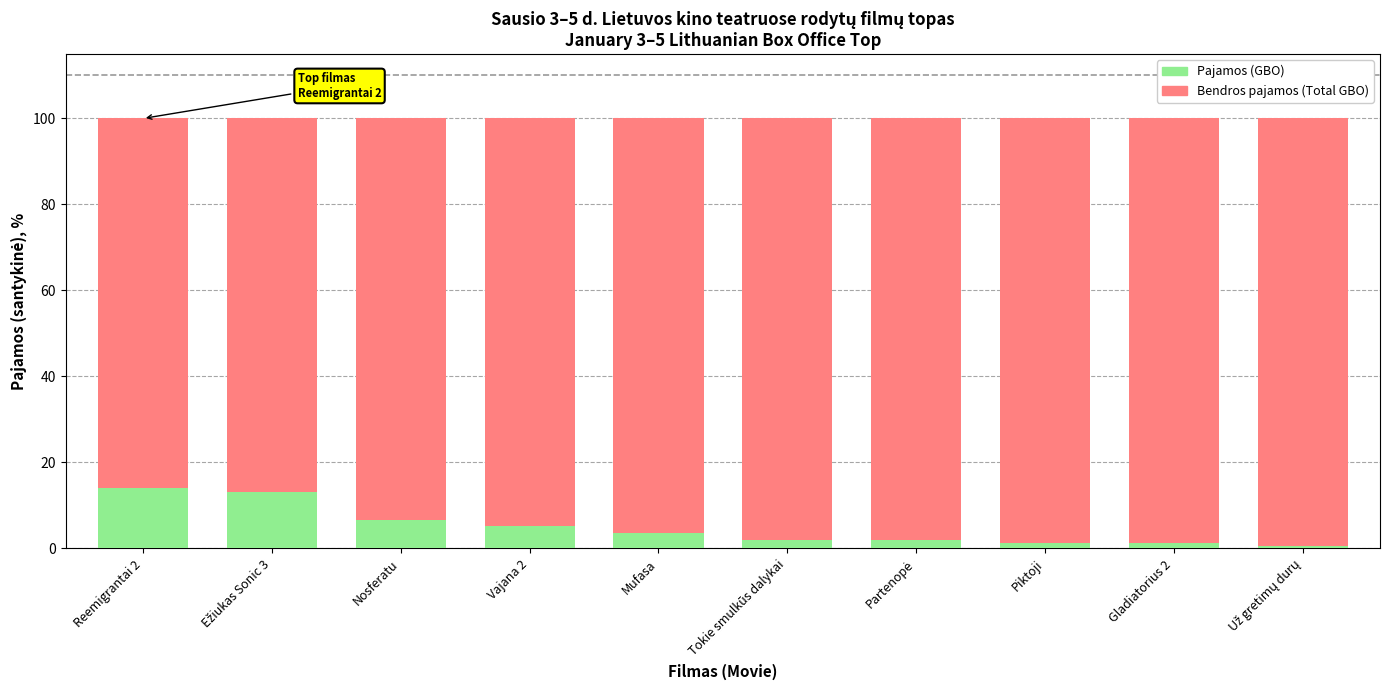

What is the total value across all series at Reemigrantai 2?

100.0